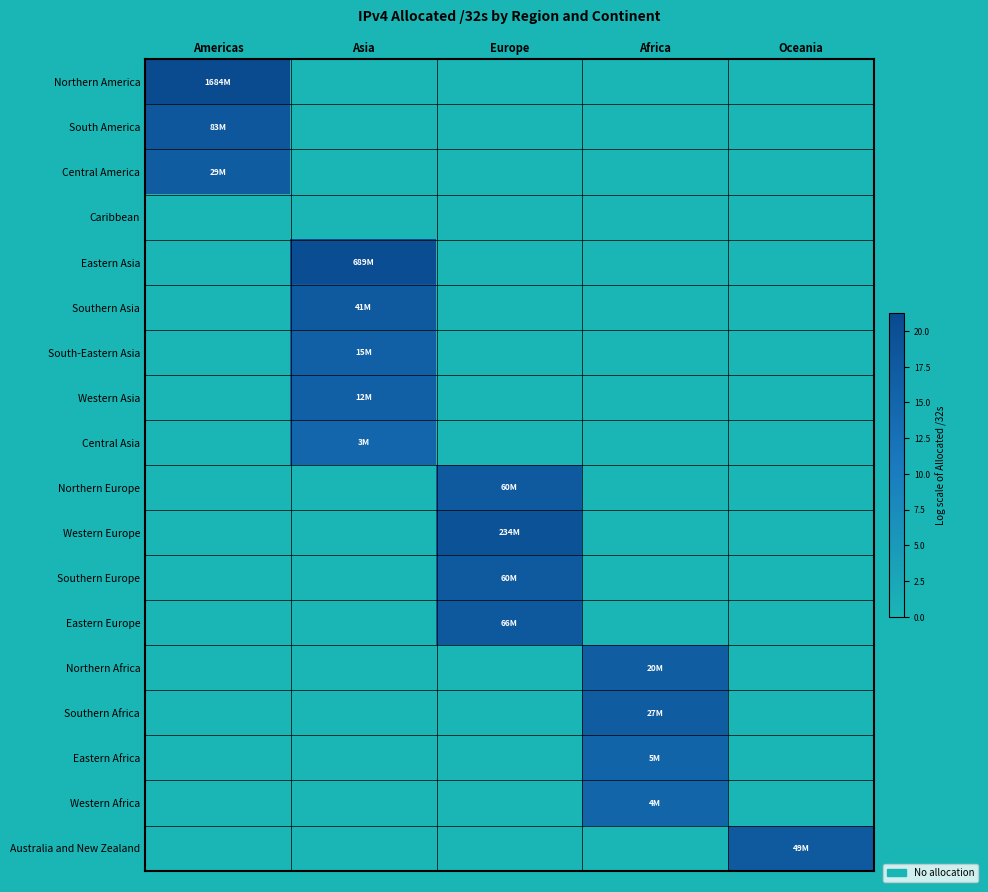

Rank the series at Americas from lowest to highest value.

Caribbean, Eastern Asia, Southern Asia, South-Eastern Asia, Western Asia, Central Asia, Northern Europe, Western Europe, Southern Europe, Eastern Europe, Northern Africa, Southern Africa, Eastern Africa, Western Africa, Australia and New Zealand, Central America, South America, Northern America